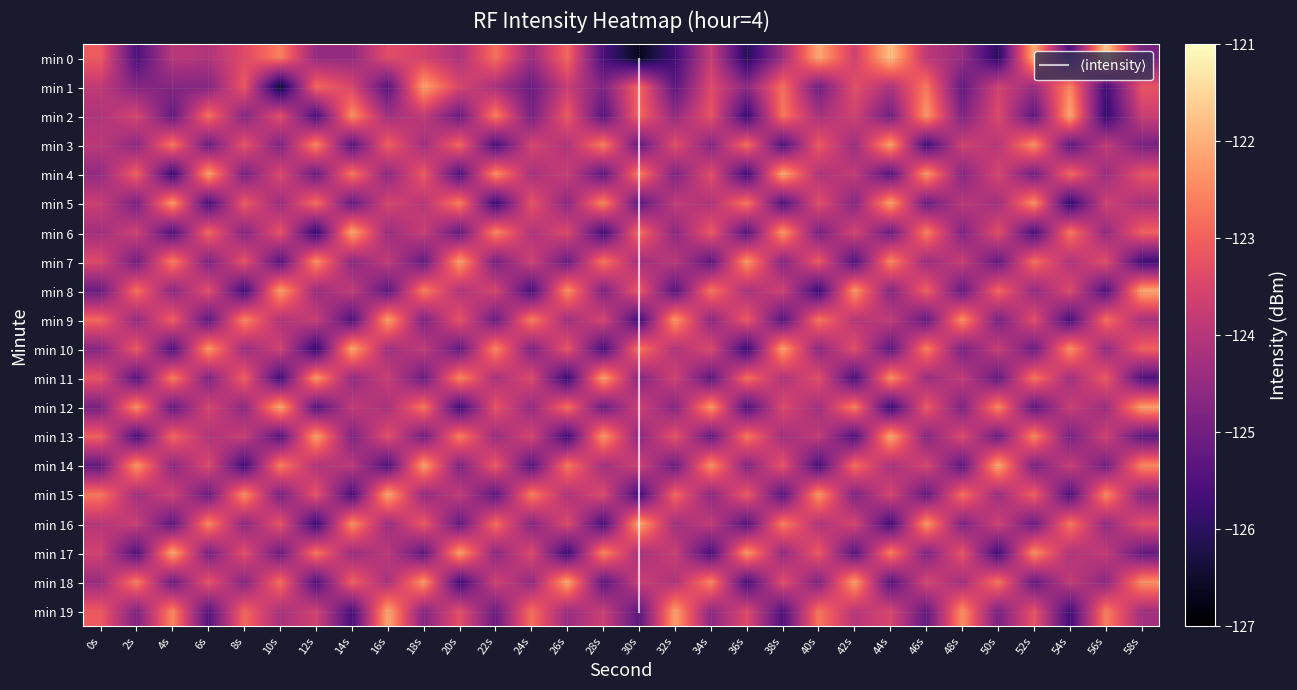

What is the total value across all series at 26s?

-2477.3